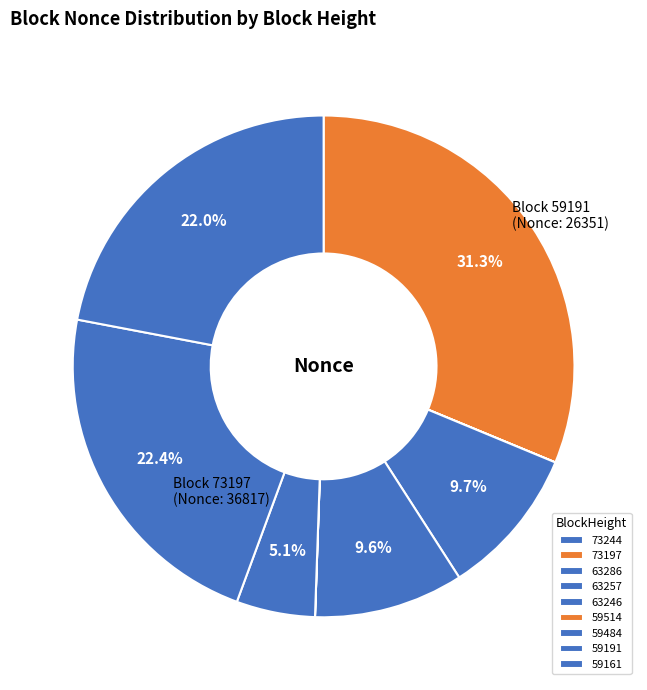

Is 63286 the majority of the pie?

No